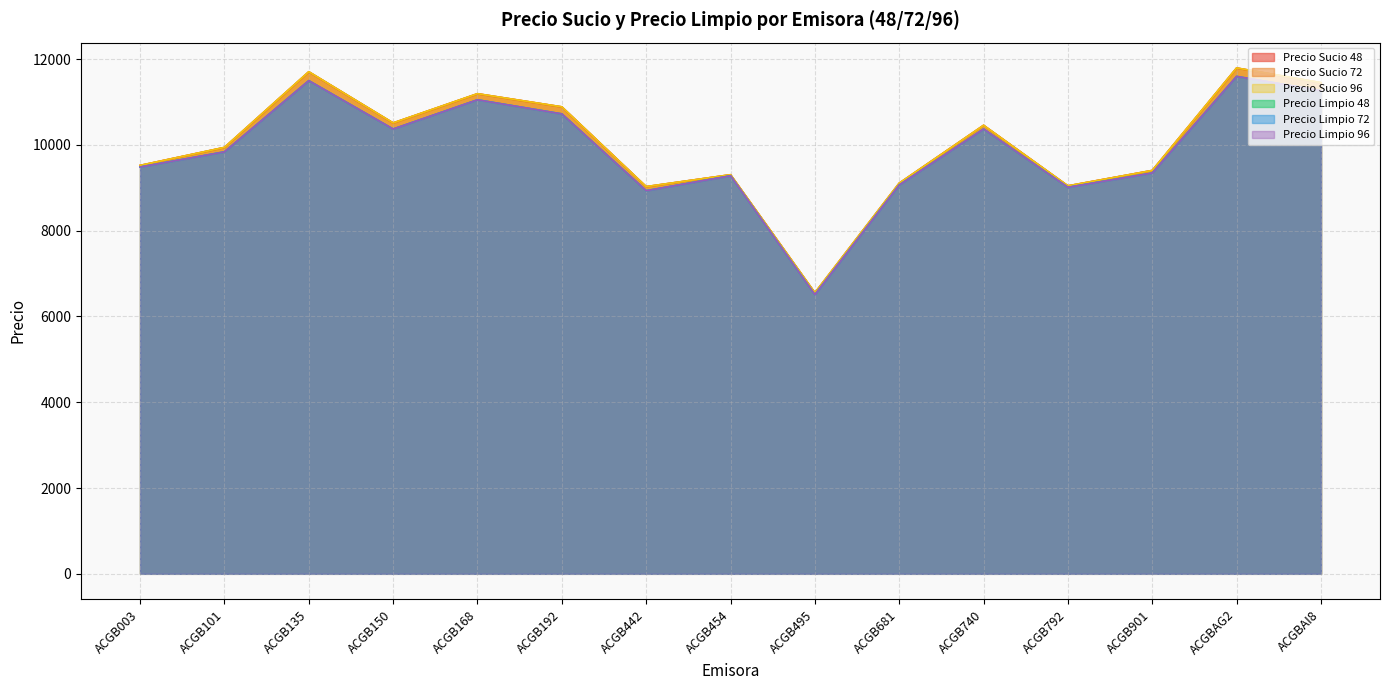

Where is Precio Limpio 96 nearest to the value 9050?

ACGB681